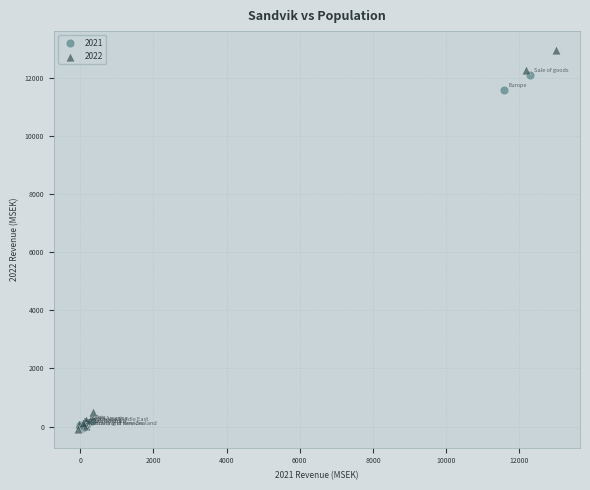

Which series reaches the maximum Y coordinate?

2022